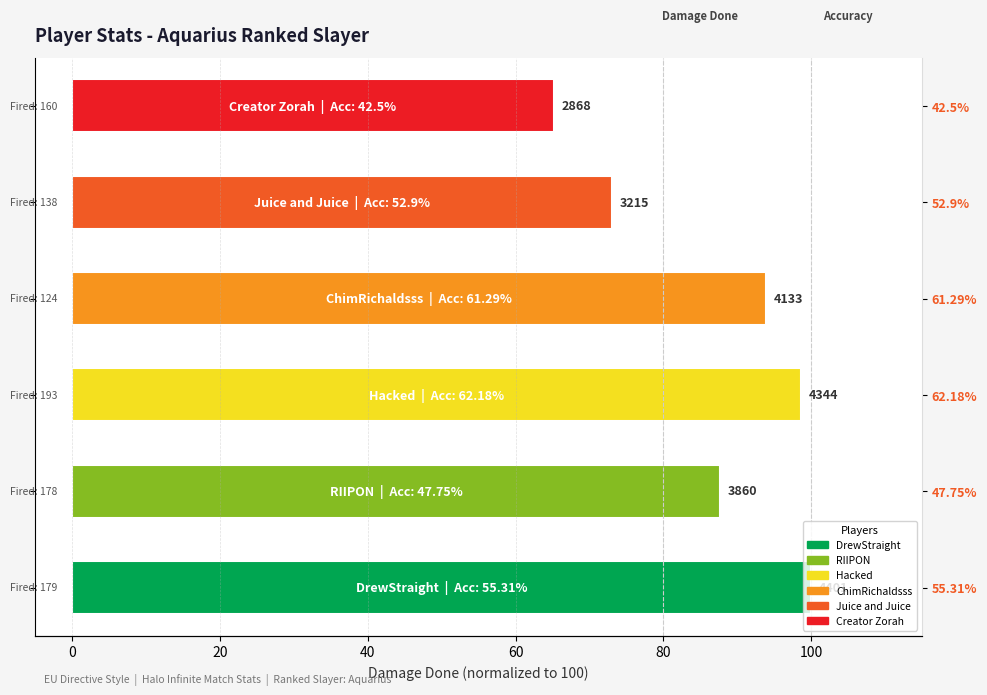

The chart shows a value of 73.1 at 52.9%. True or false?

True